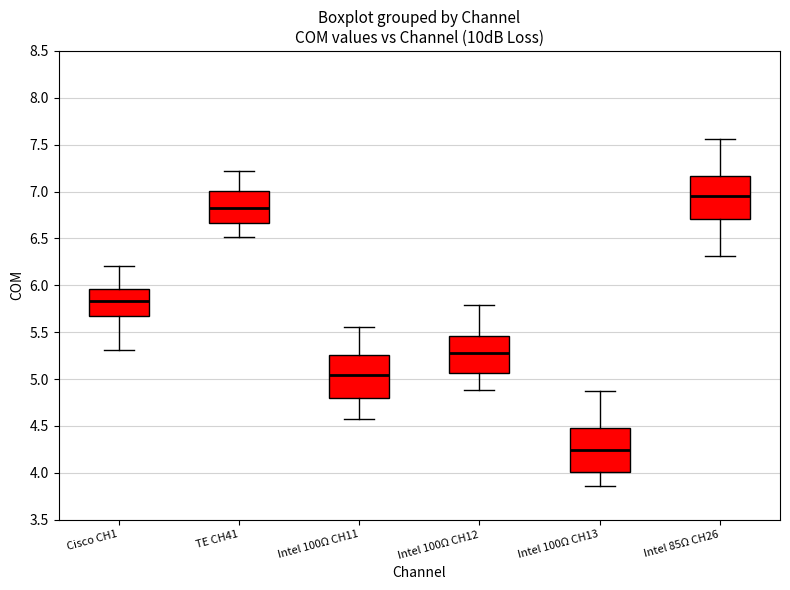

Where does the lower whisker of the box for TE CH41 end on the y-axis? The values are not printed on the chart, so give them approximately, as read against the axis.

6.50